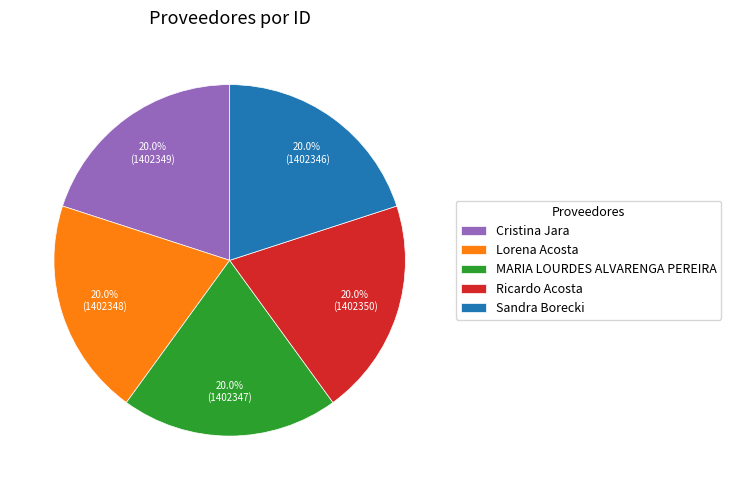

What percentage is NOT represented by Lorena Acosta?

80.0%